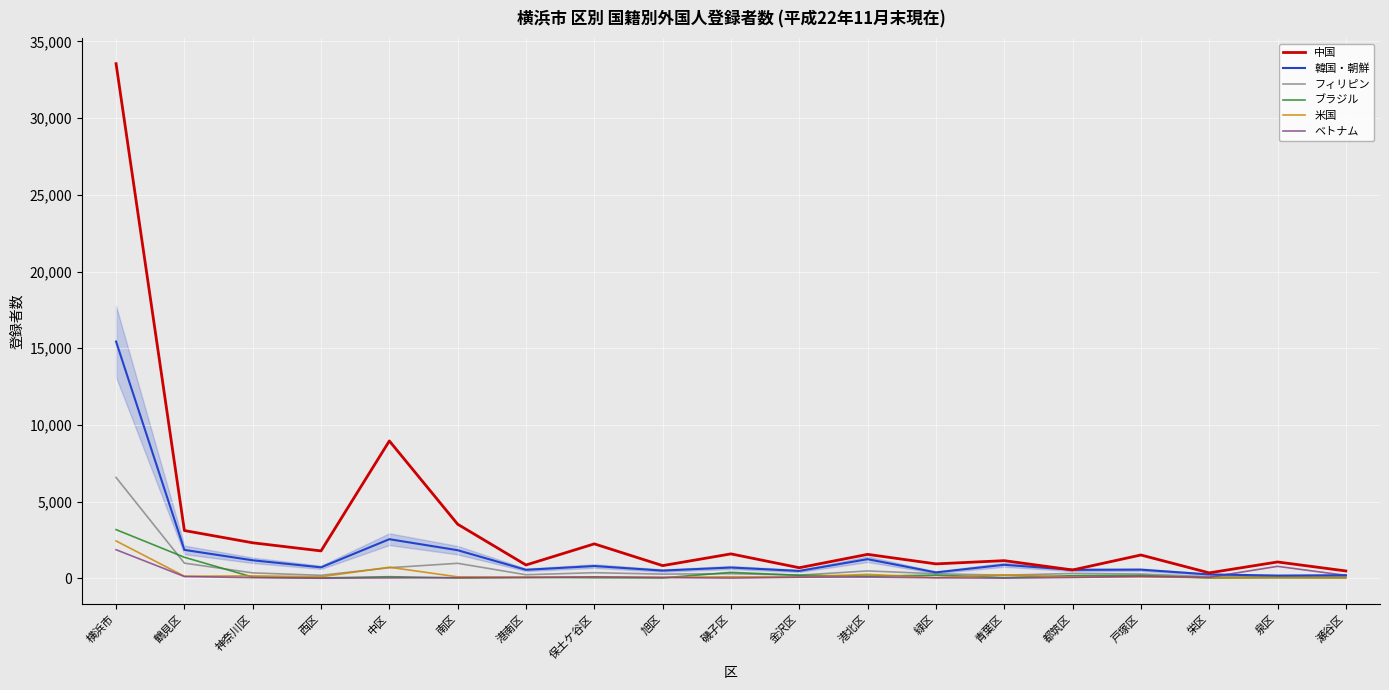

True or false: ベトナム and 米国 cross at least once.

True